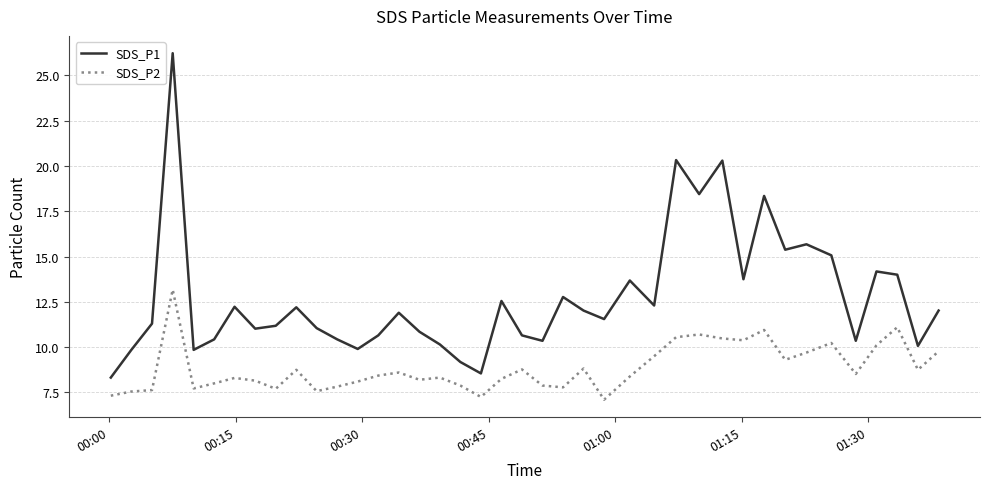

Which series has the largest total across all categories?

SDS_P1